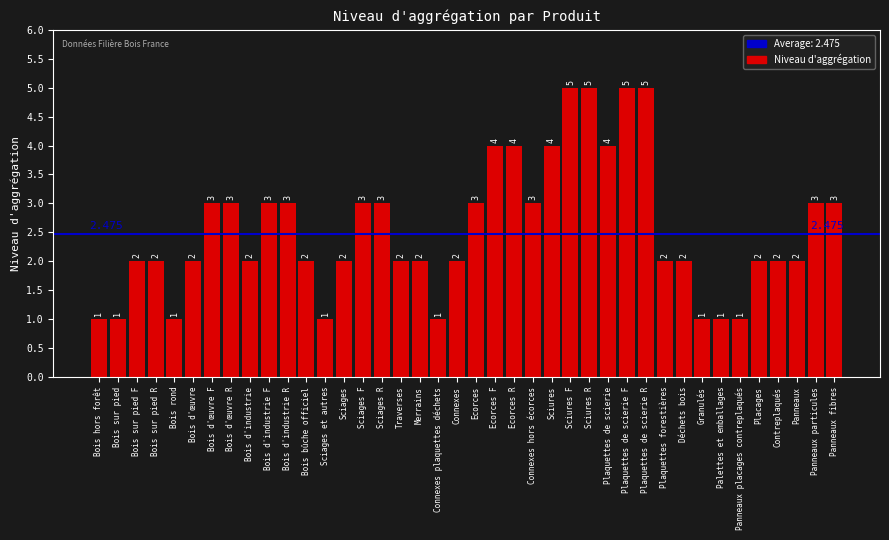

True or false: the data shows 3 at Connexes hors écorces.

True